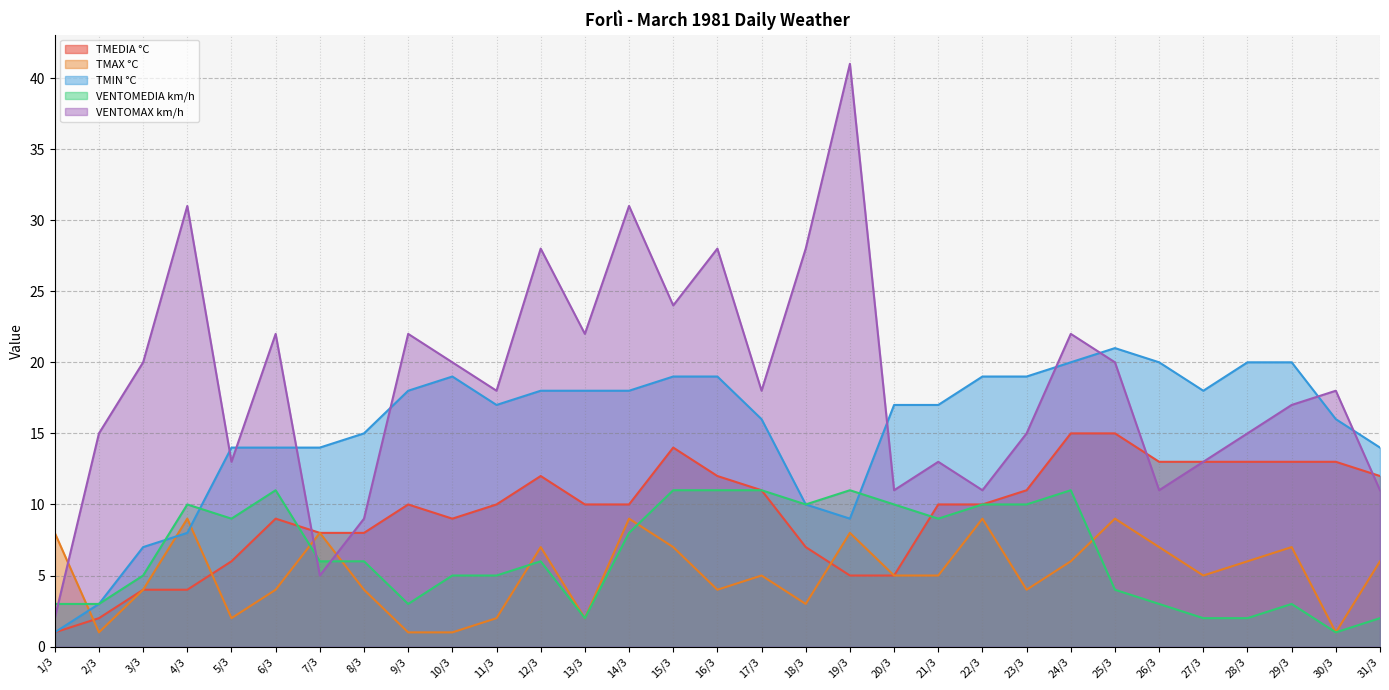

At how many categories does at least one series exceed 36?

1